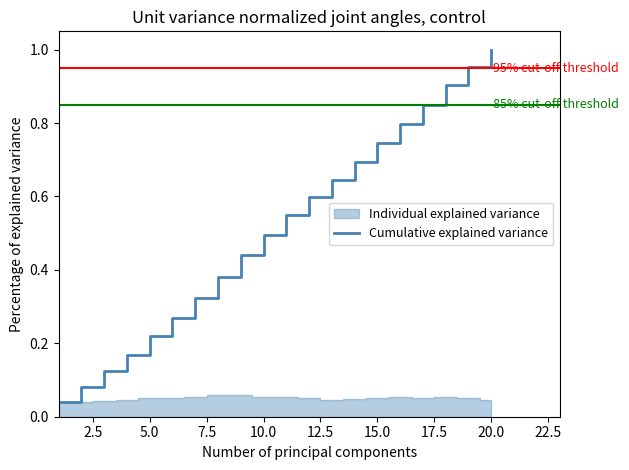

What is the greatest value displayed?

1.0